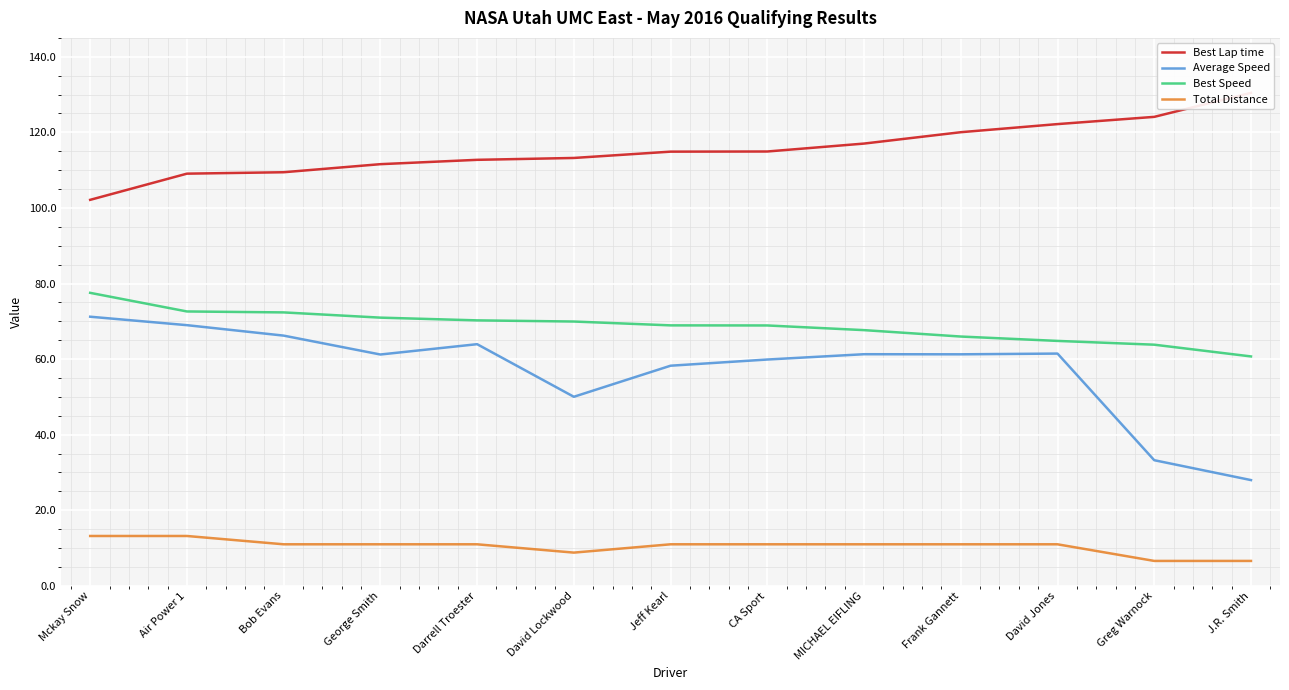

What is the lowest value of the Best Lap time series?

102.1